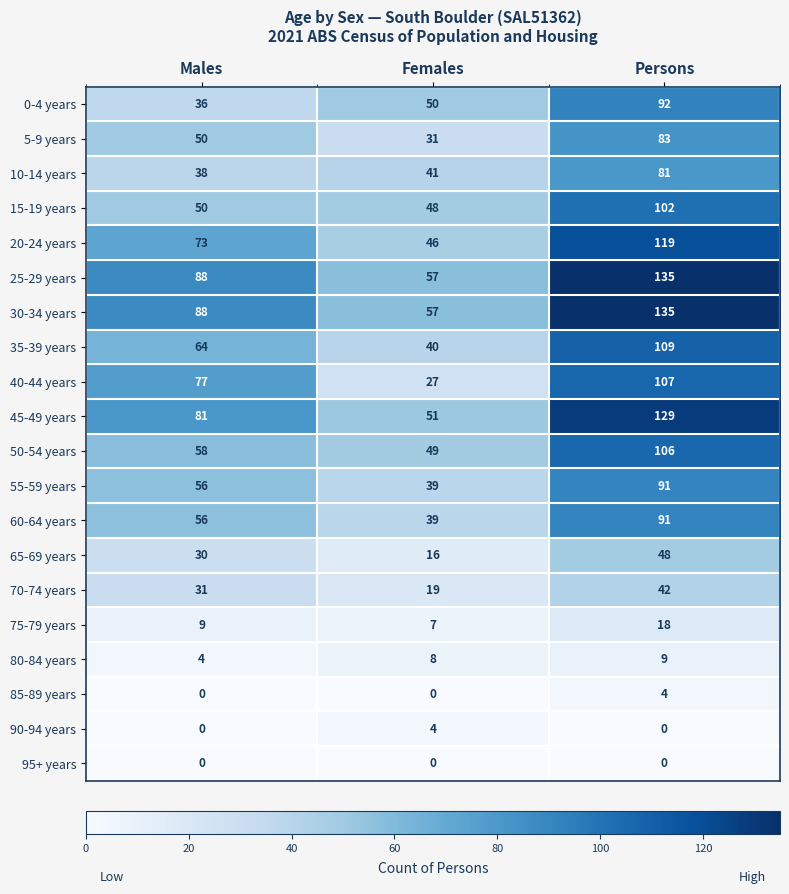

How many distinct data groups are displayed?

20